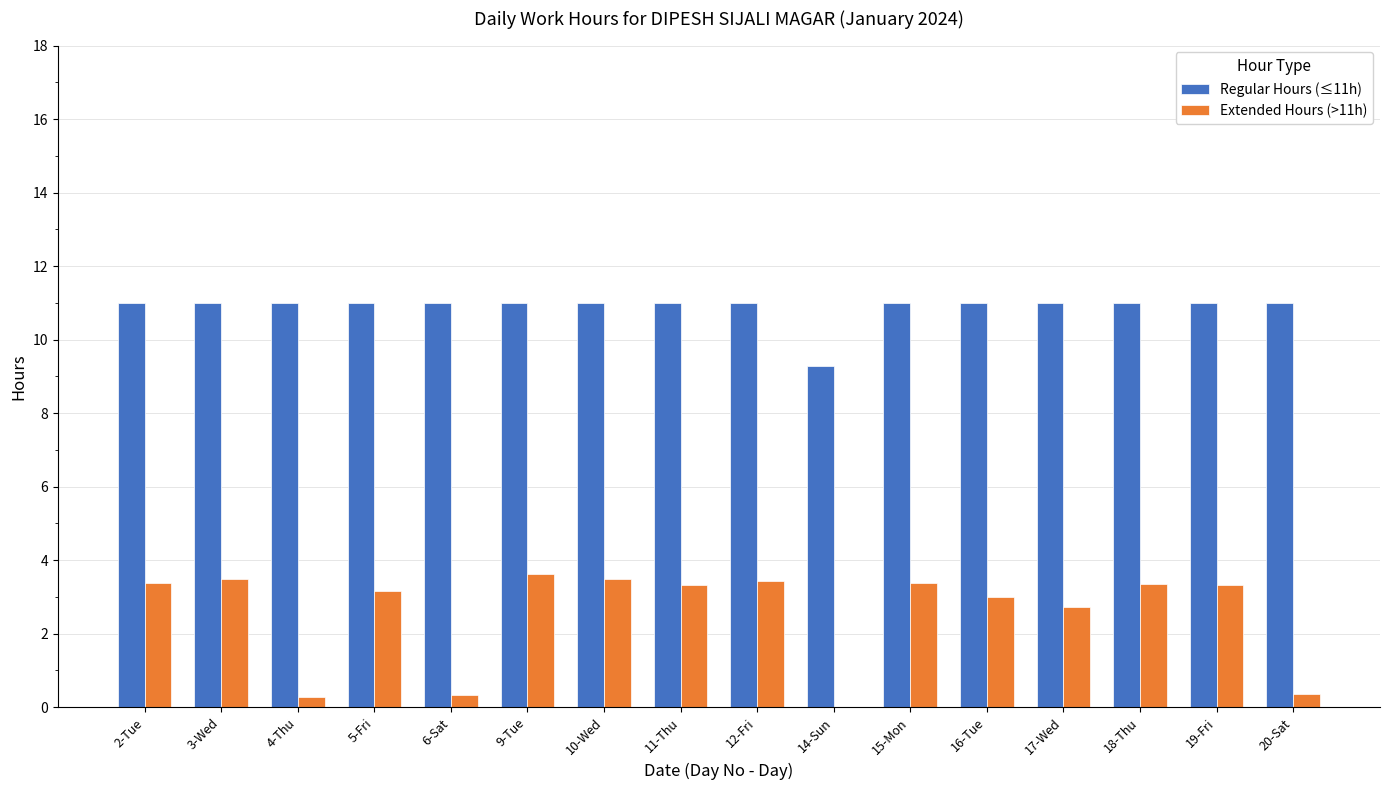

The value of Extended Hours (>11h) at 15-Mon is 3.4. True or false?

True